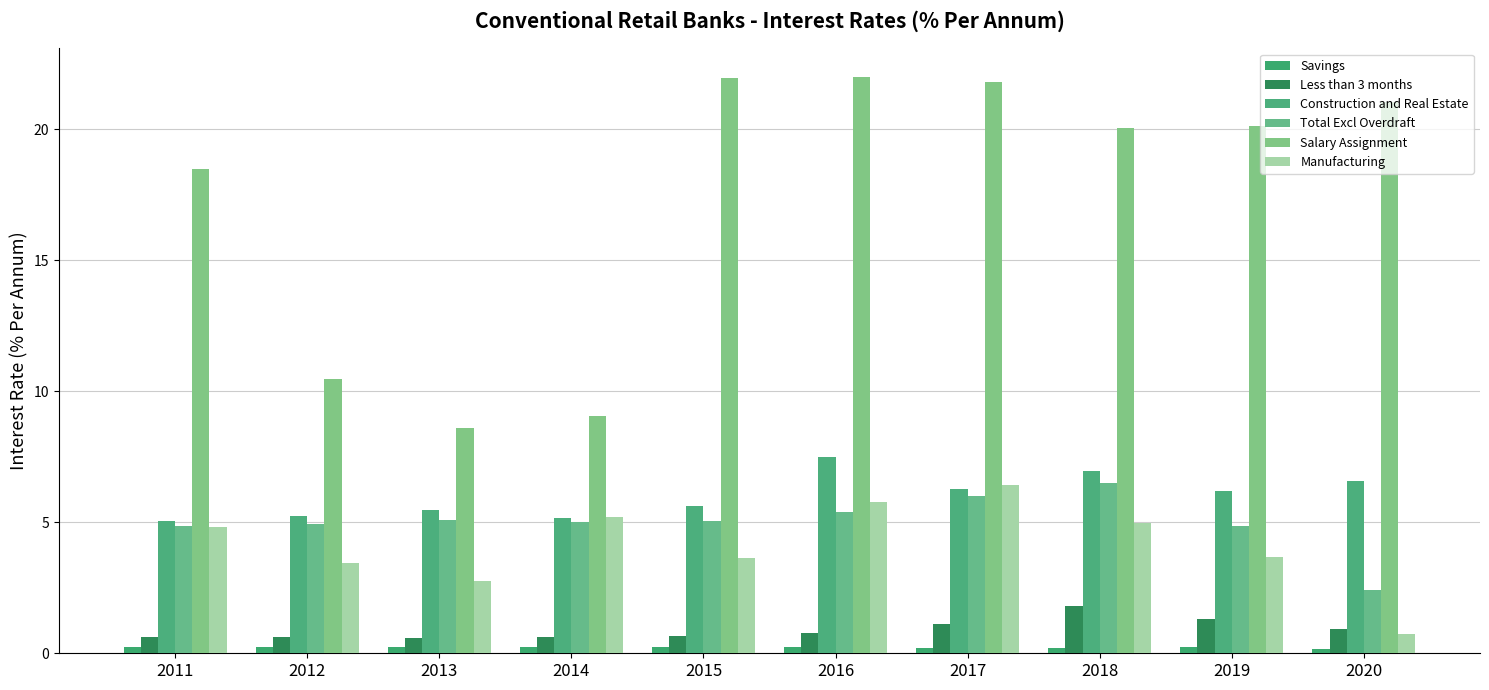

What is the difference between the Total Excl Overdraft values at 2011 and 2017?

1.1